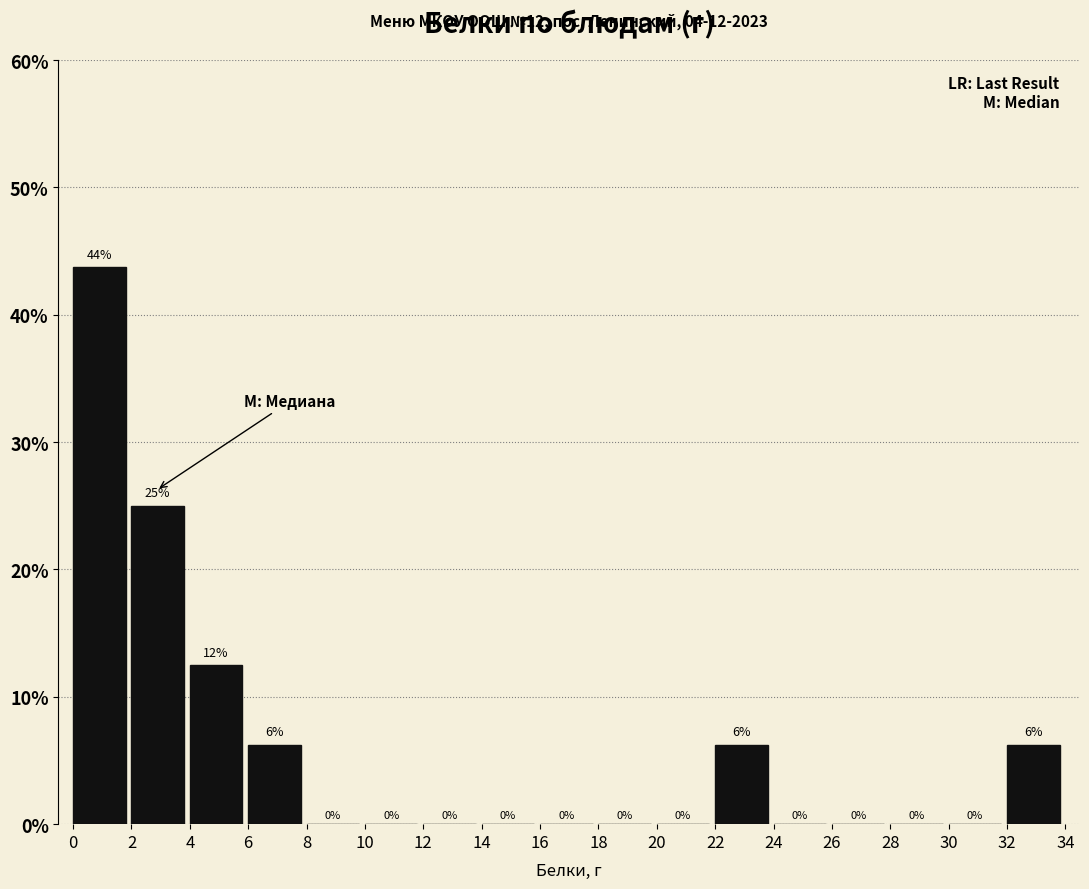

Which range on the x-axis has the tallest bar?

0 to 2